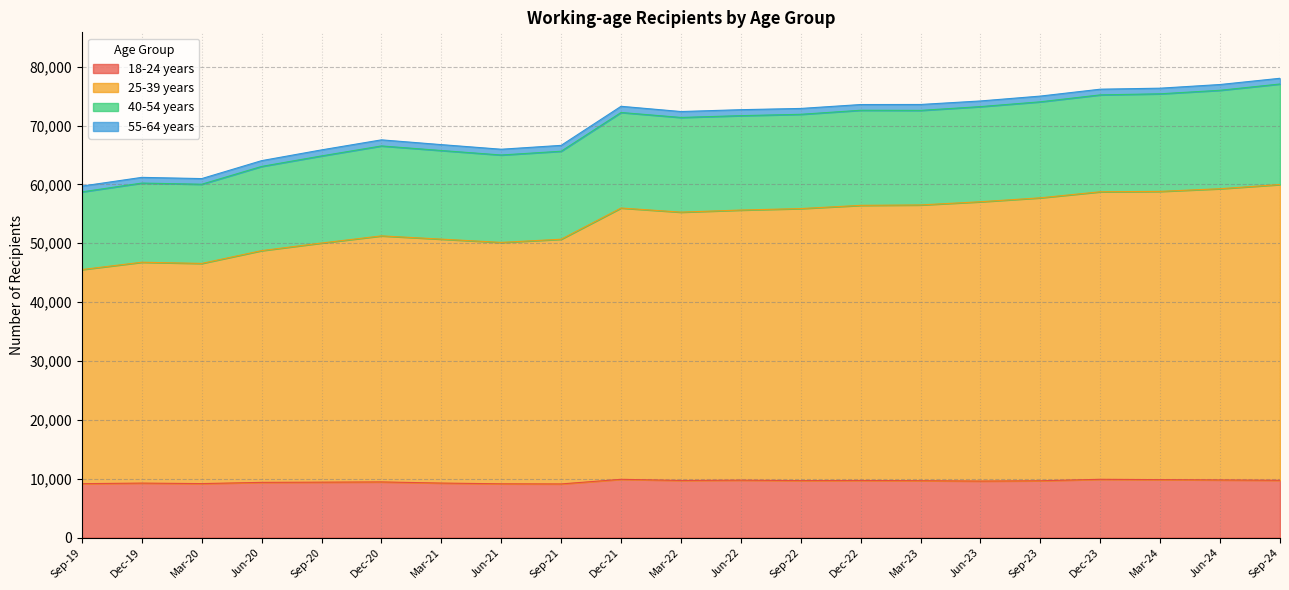

What is the sum of all 18-24 years values?

200505